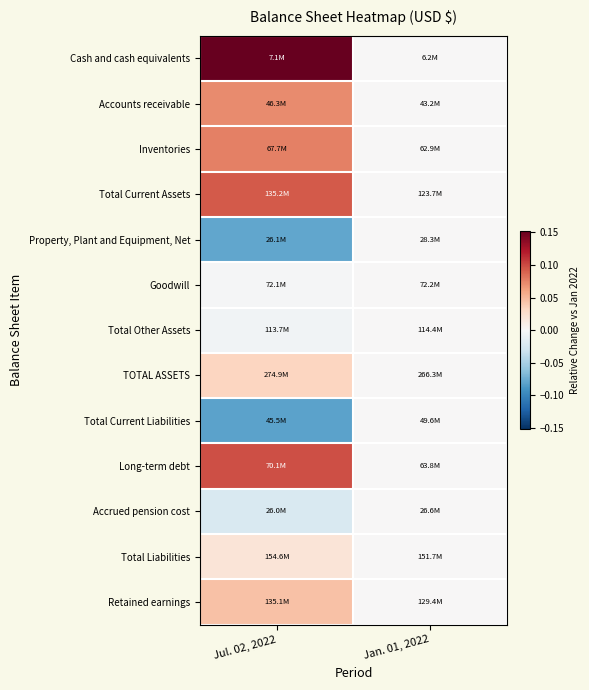

Reading left to right, transcribe all the data shown in this chart.

Cash and cash equivalents: Jul. 02, 2022=0.2	Jan. 01, 2022=0.0
Accounts receivable: Jul. 02, 2022=0.1	Jan. 01, 2022=0.0
Inventories: Jul. 02, 2022=0.1	Jan. 01, 2022=0.0
Total Current Assets: Jul. 02, 2022=0.1	Jan. 01, 2022=0.0
Property, Plant and Equipment, Net: Jul. 02, 2022=-0.1	Jan. 01, 2022=0.0
Goodwill: Jul. 02, 2022=-0.0	Jan. 01, 2022=0.0
Total Other Assets: Jul. 02, 2022=-0.0	Jan. 01, 2022=0.0
TOTAL ASSETS: Jul. 02, 2022=0.0	Jan. 01, 2022=0.0
Total Current Liabilities: Jul. 02, 2022=-0.1	Jan. 01, 2022=0.0
Long-term debt: Jul. 02, 2022=0.1	Jan. 01, 2022=0.0
Accrued pension cost: Jul. 02, 2022=-0.0	Jan. 01, 2022=0.0
Total Liabilities: Jul. 02, 2022=0.0	Jan. 01, 2022=0.0
Retained earnings: Jul. 02, 2022=0.0	Jan. 01, 2022=0.0